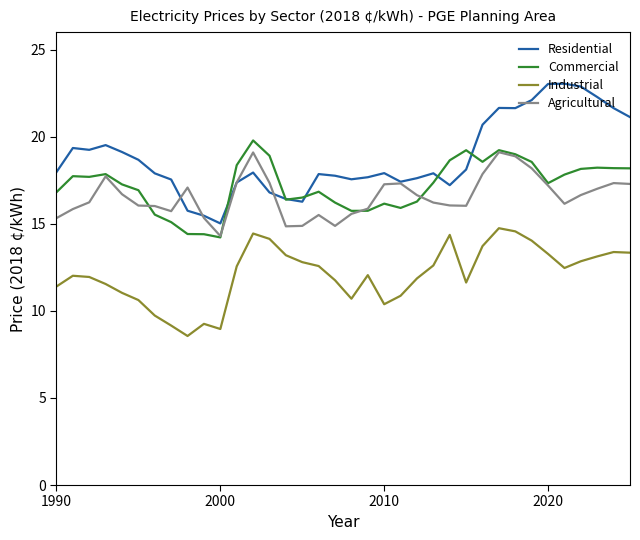

Which series has the largest range (max minus min)?

Residential